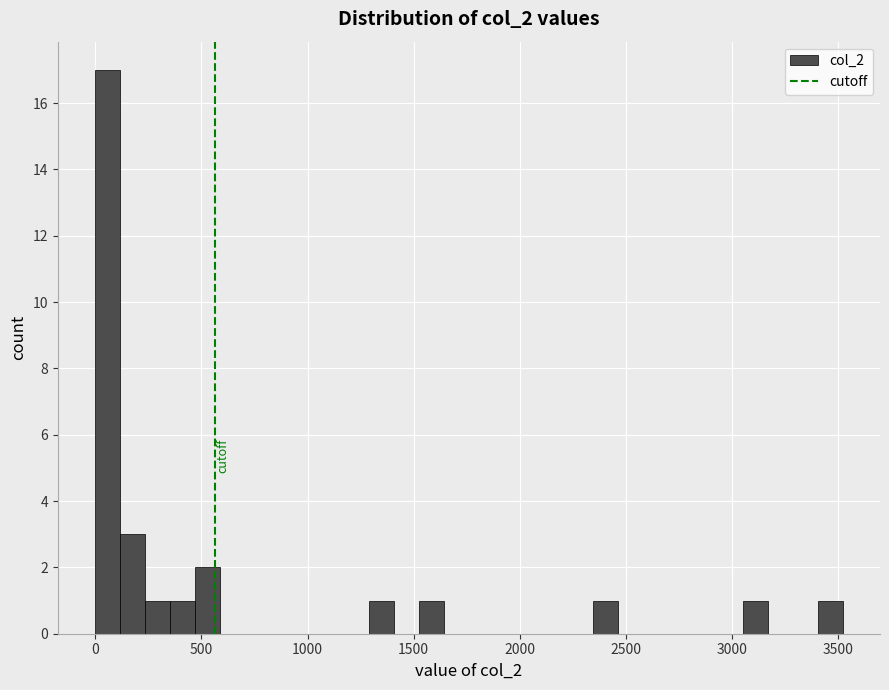

Around what value on the x-axis is the tallest bar? Give the approximate position of its centre, as read against the axis.

50